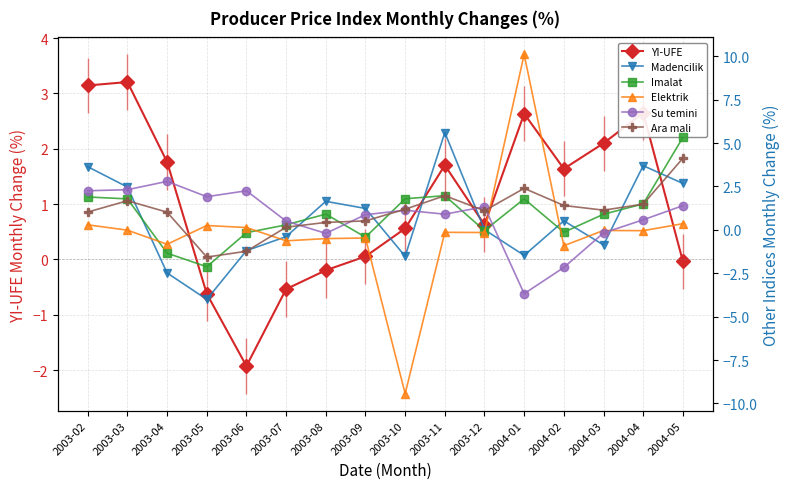

Where does the Su temini series first go above 1?

2003-02